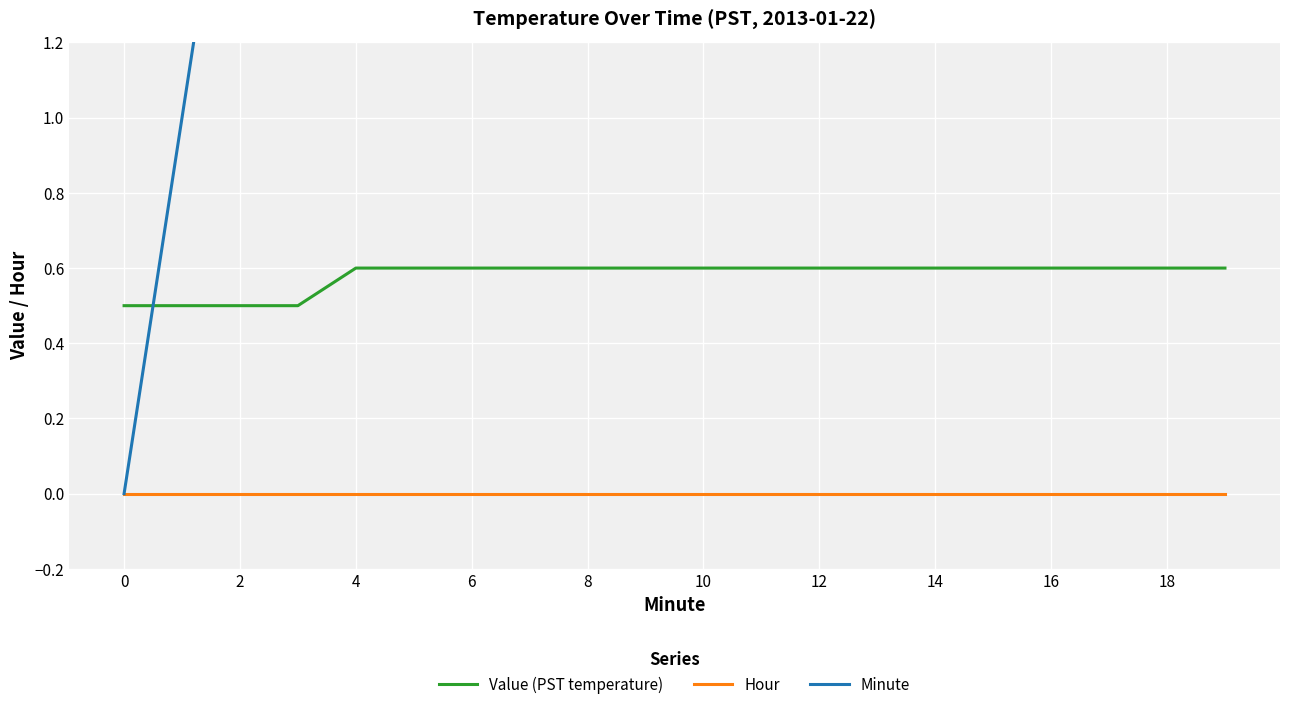

What is the average value of the Value (PST temperature) series?

0.6